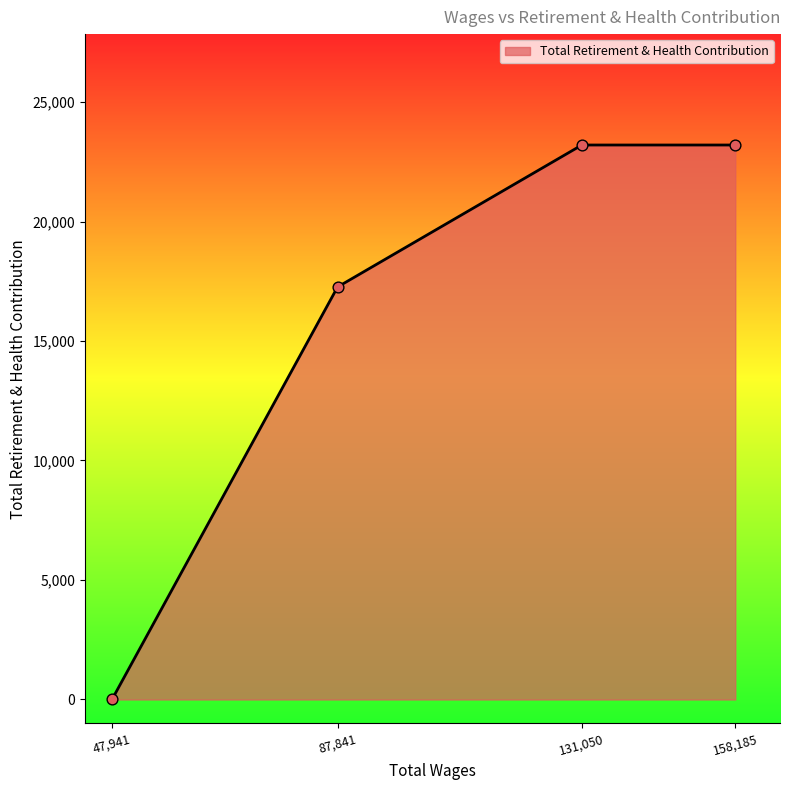

What is the ratio of the value at 158,185 to the value at 131,050?

1.0